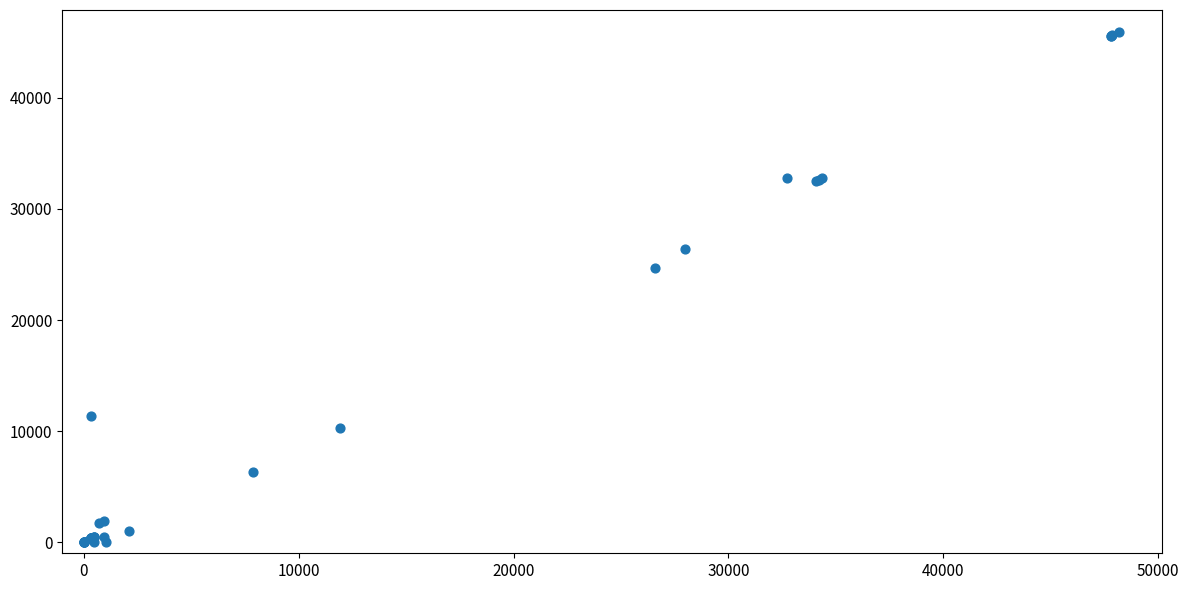

What Y value in the scatter plot is closest to 22955?

24664.1